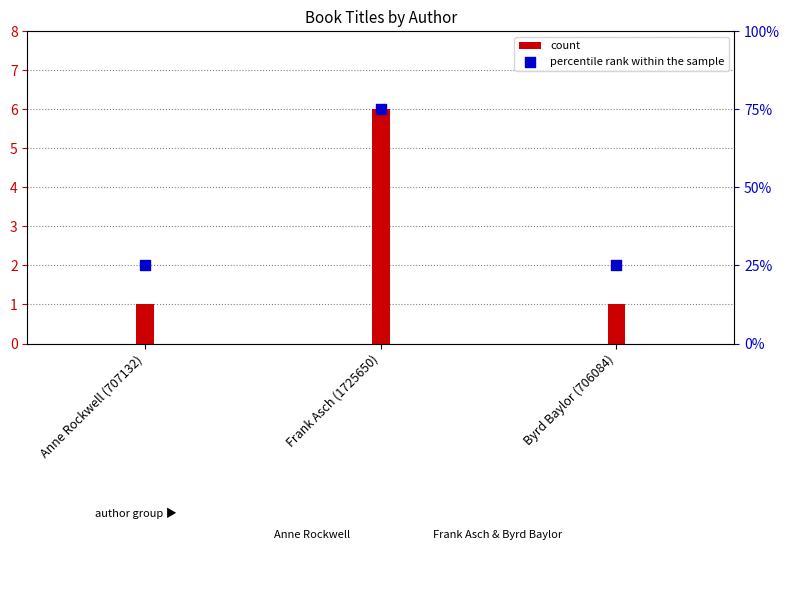

Which series contains the lowest Y value?

count